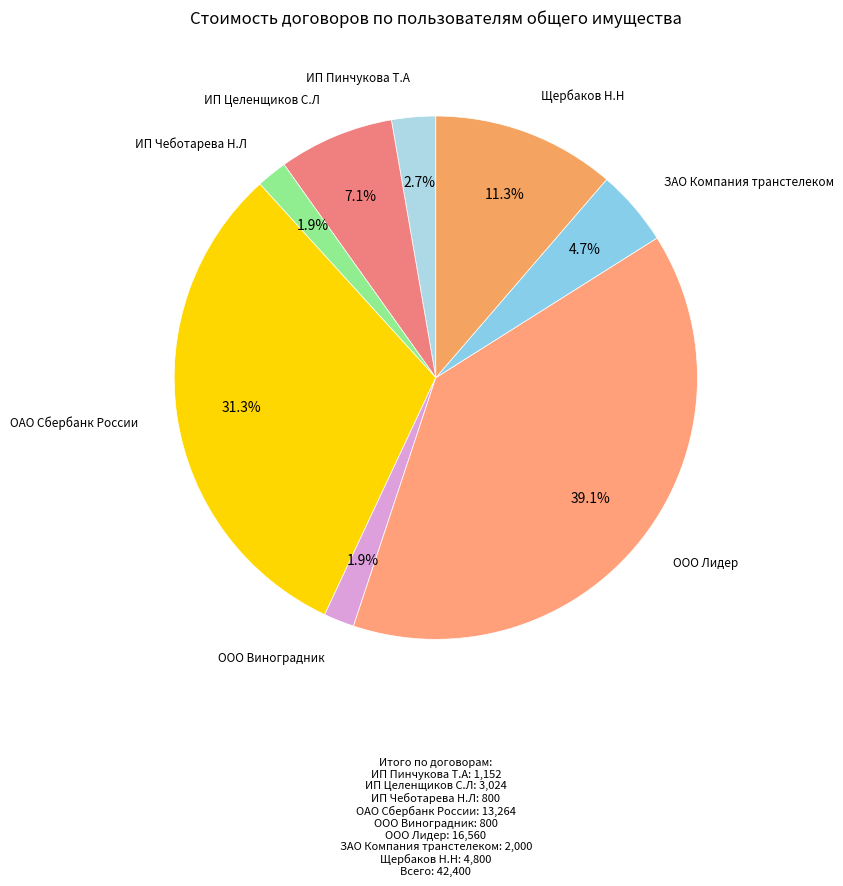

Which slice is the largest?

ООО Лидер